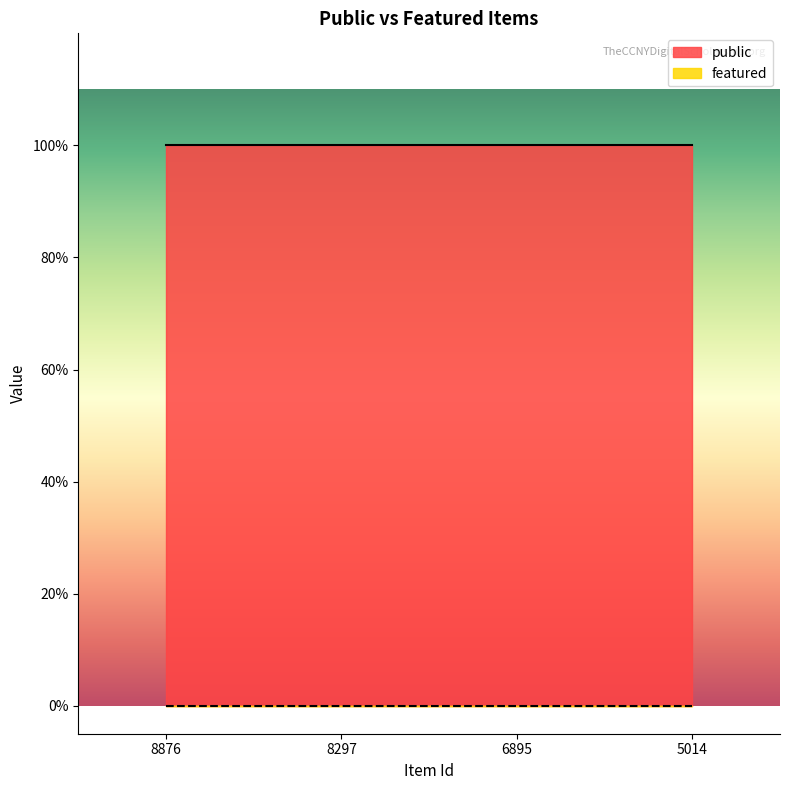

True or false: public has more than 2 interior local peaks.

False